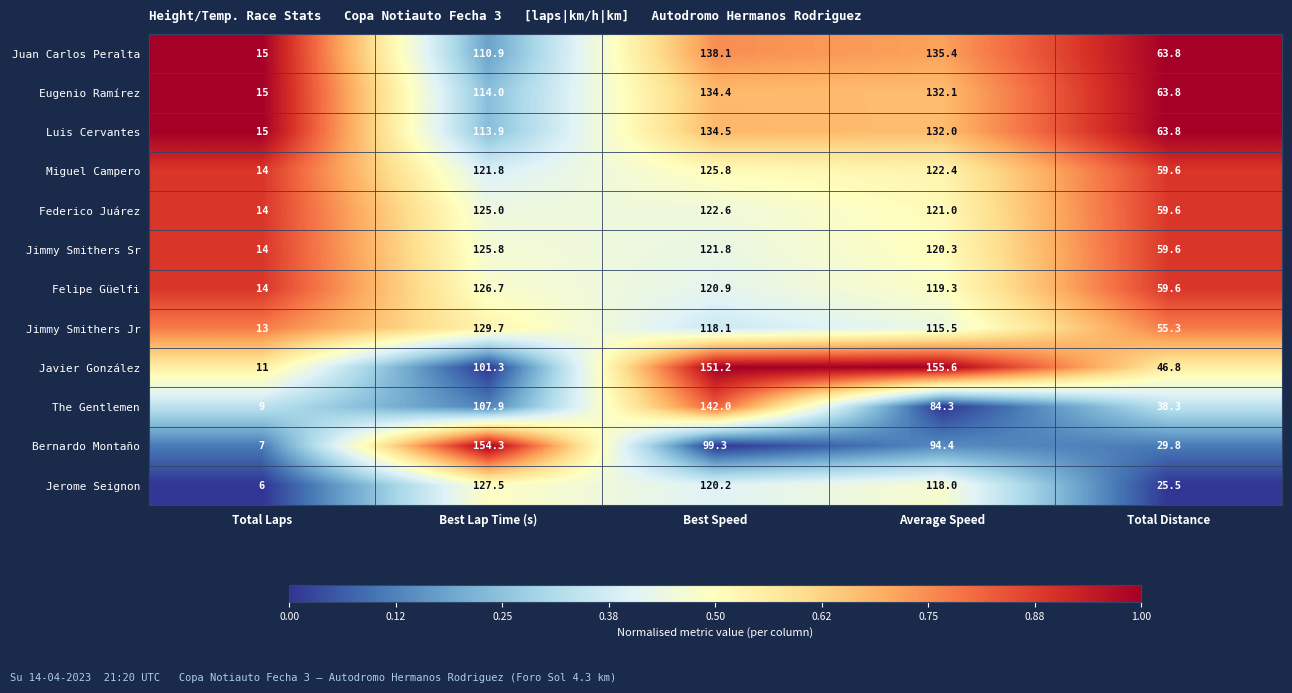

List the labels in order of Miguel Campero value, smallest first.

Total Laps, Total Distance, Best Lap Time (s), Average Speed, Best Speed